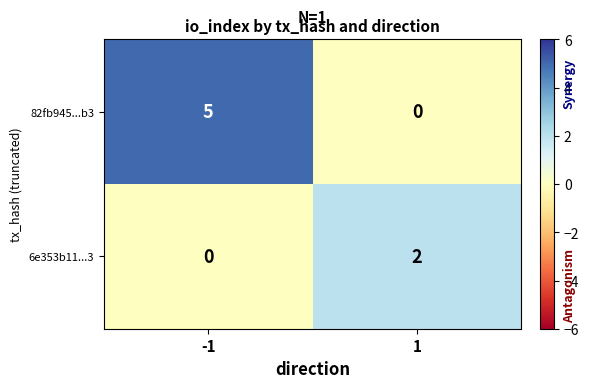

List the series in order of their overall mean, highest first.

82fb945...b3, 6e353b11...3